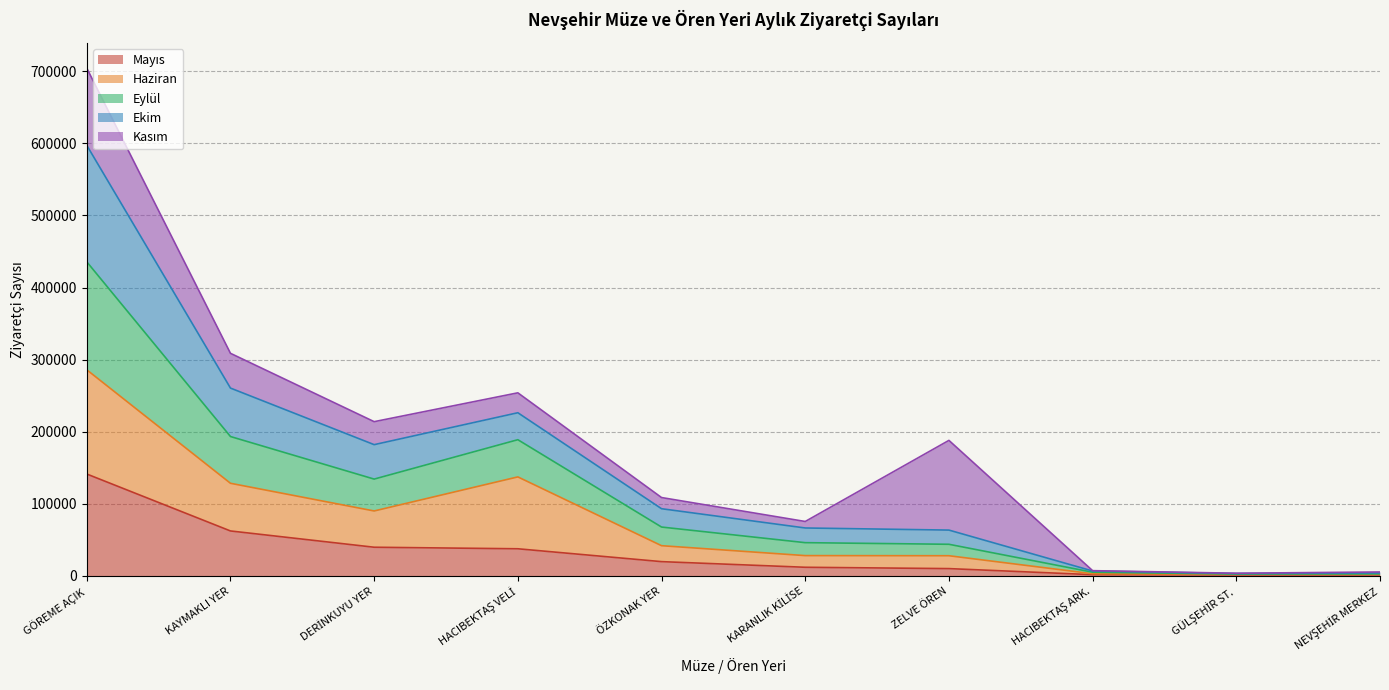

At which category is the sum across all series the highest?

GÖREME AÇIK